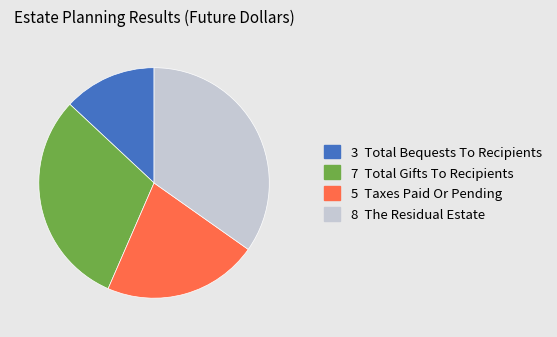

Does any single category account for the majority?

No